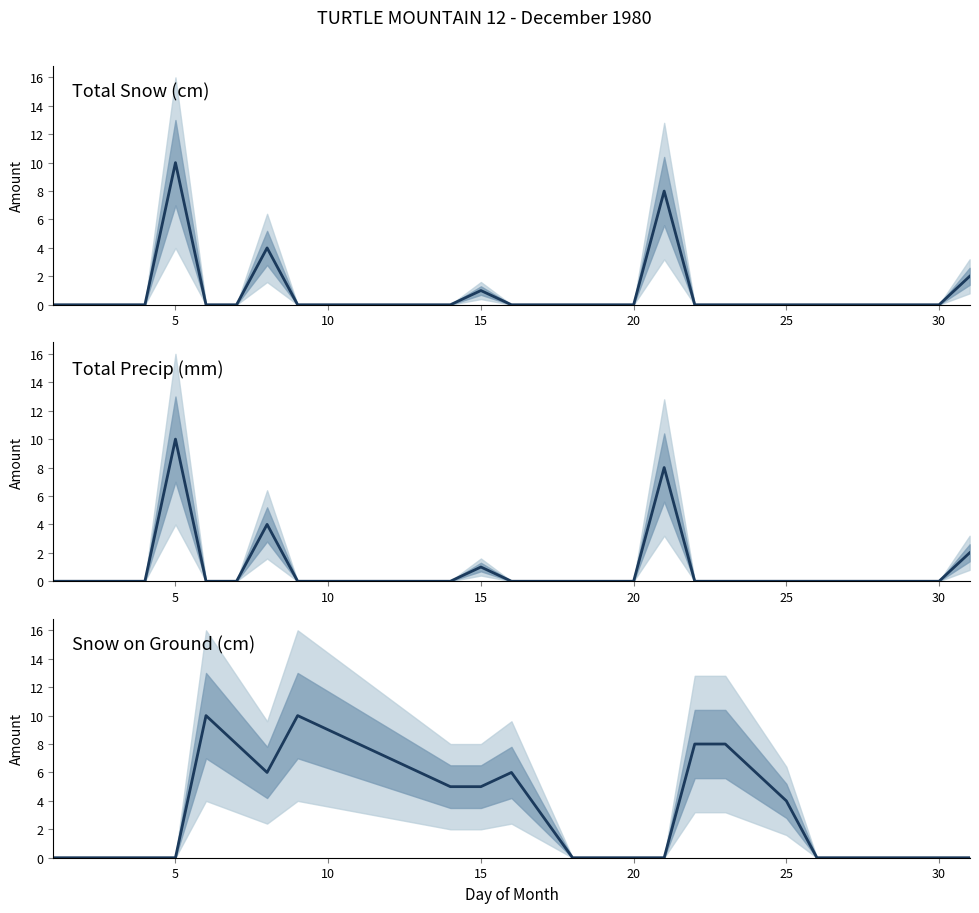

Is the value of Snow on Ground (cm) at 21 greater than the value of Total Snow (cm) at 23?

Yes